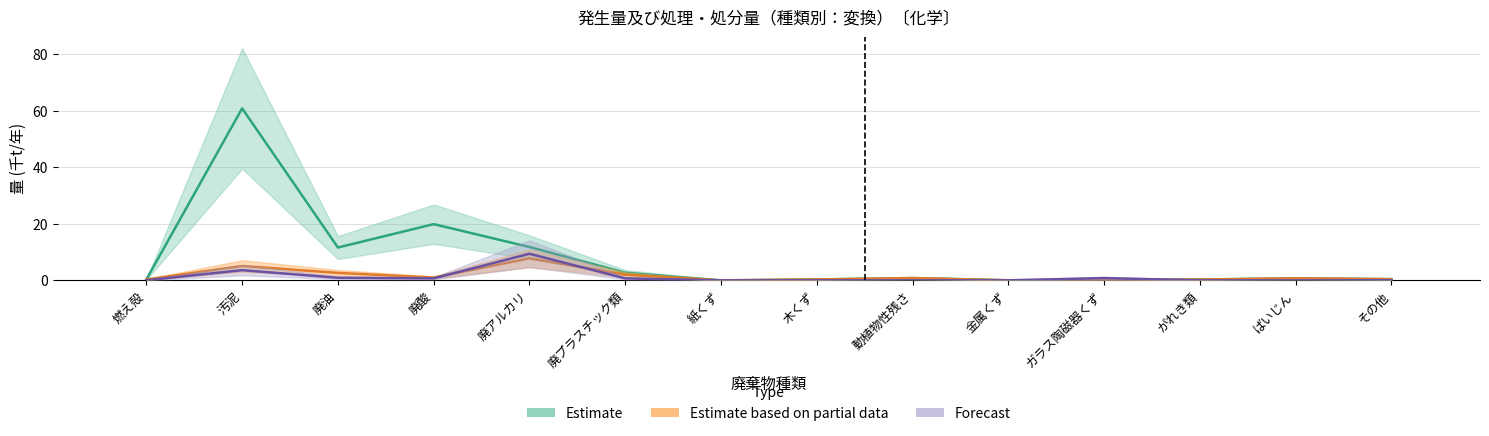

Is the value of 最終処分量 at 廃酸 greater than the value of 発生量 at 汚泥?

No